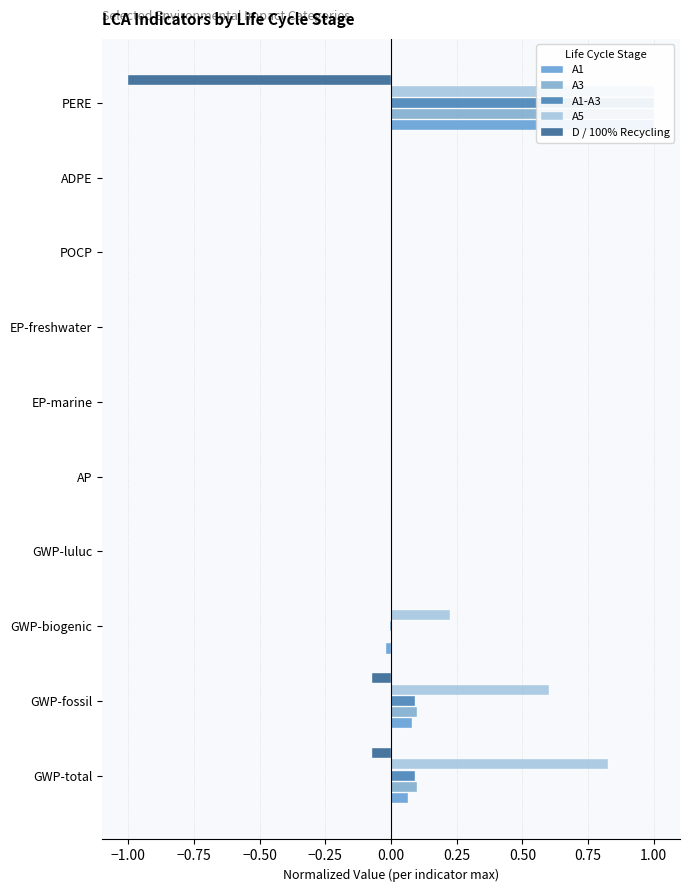

Is the value of A1-A3 at GWP-luluc greater than the value of A1 at EP-freshwater?

No